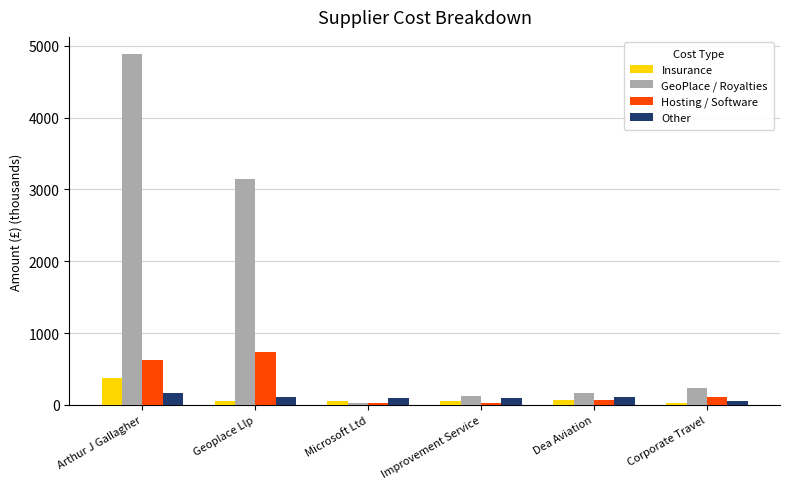

Rank the series at Geoplace Llp from lowest to highest value.

Insurance, Other, Hosting / Software, GeoPlace / Royalties